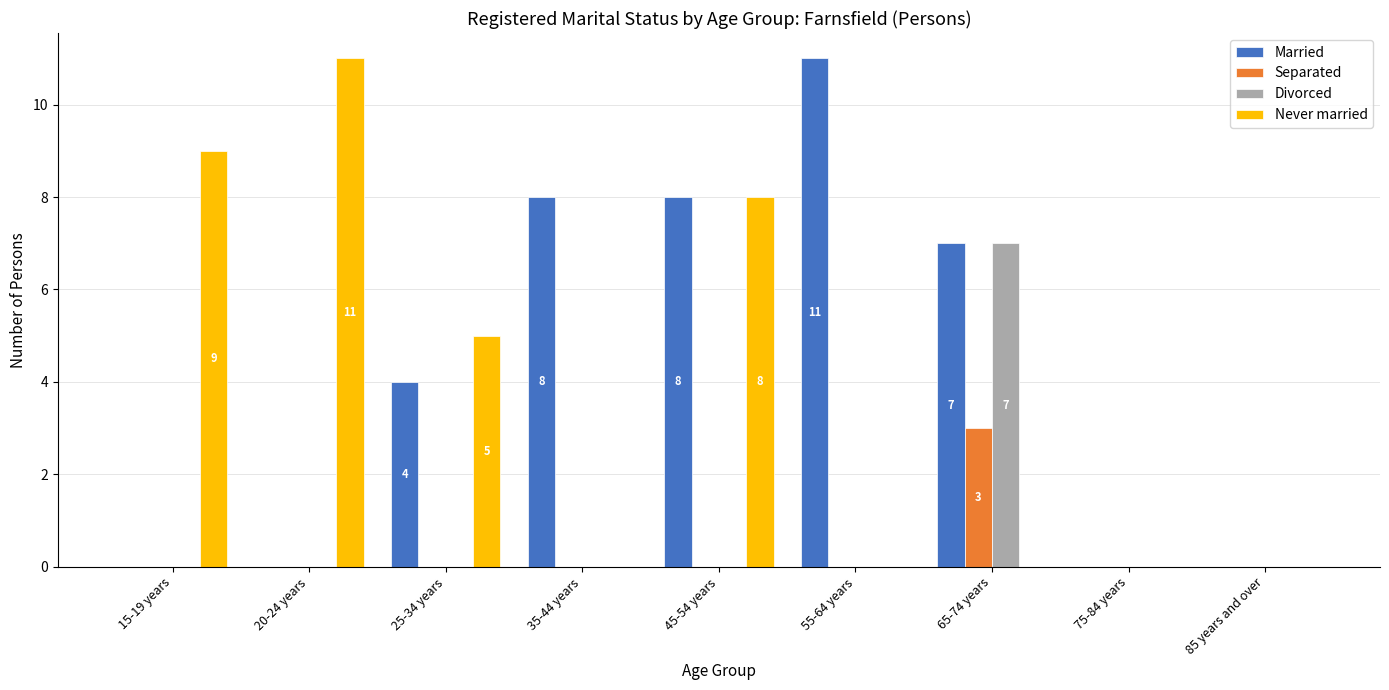

What is the greatest value displayed?

11